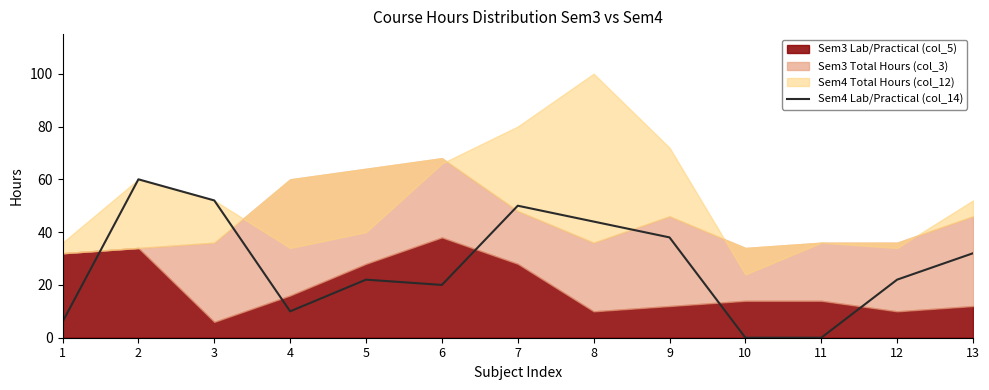

At which label is Sem4 Lab/Practical (col_14) closest to 30?

13